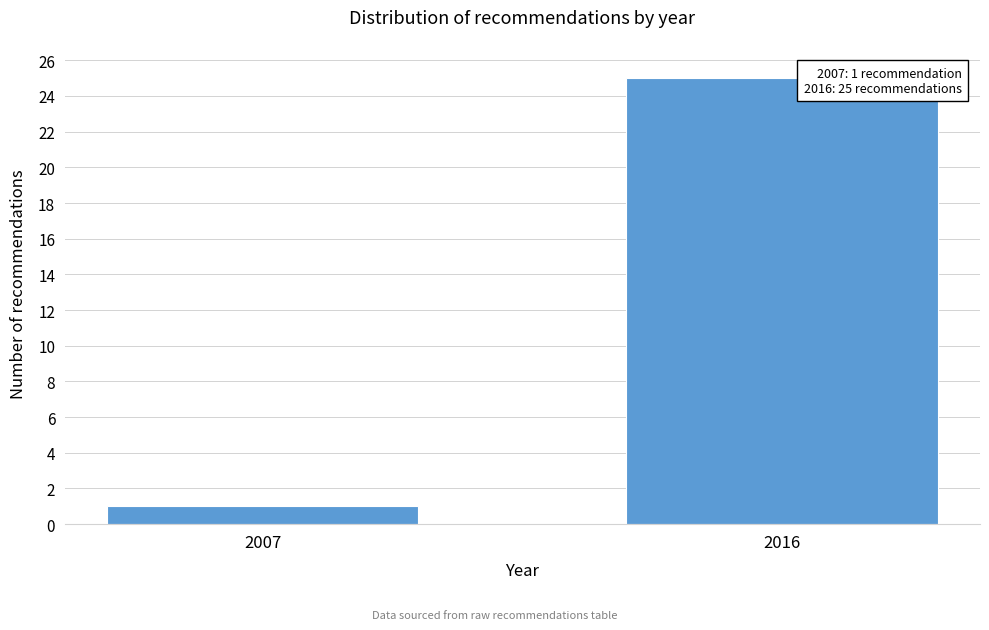

Reading left to right, transcribe all the data shown in this chart.

1	25